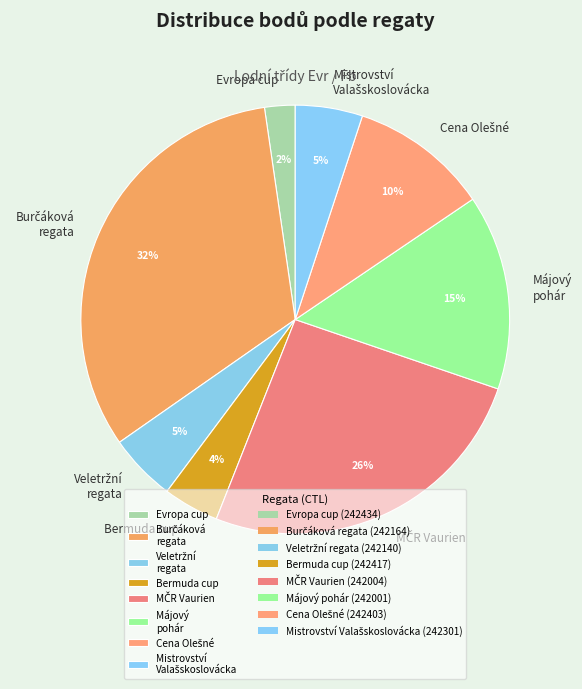

Does any single category account for the majority?

No